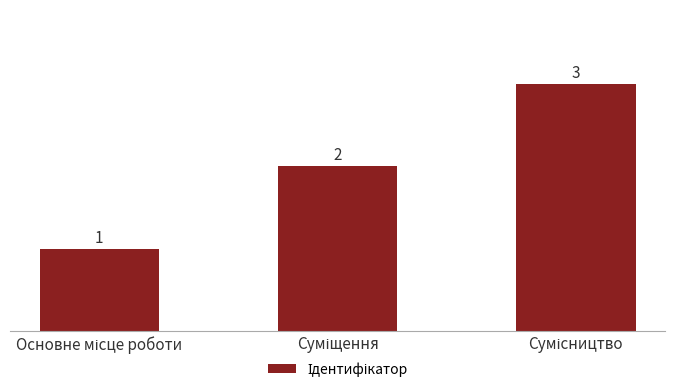

What is the greatest value displayed?

3